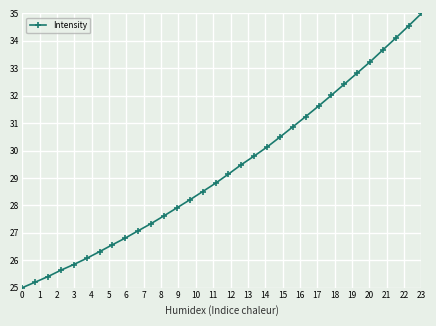

True or false: the data has more than 2 interior local peaks.

False